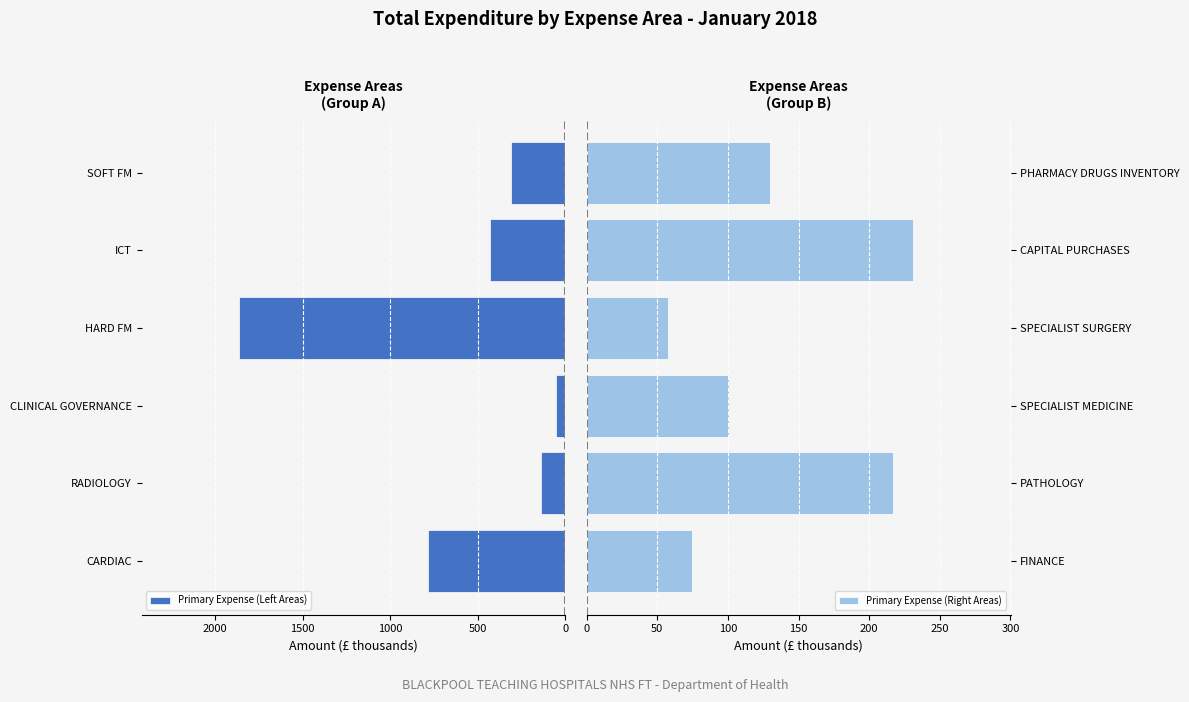

What is the sum of all Primary Expense (Left Areas) values?

3583.4